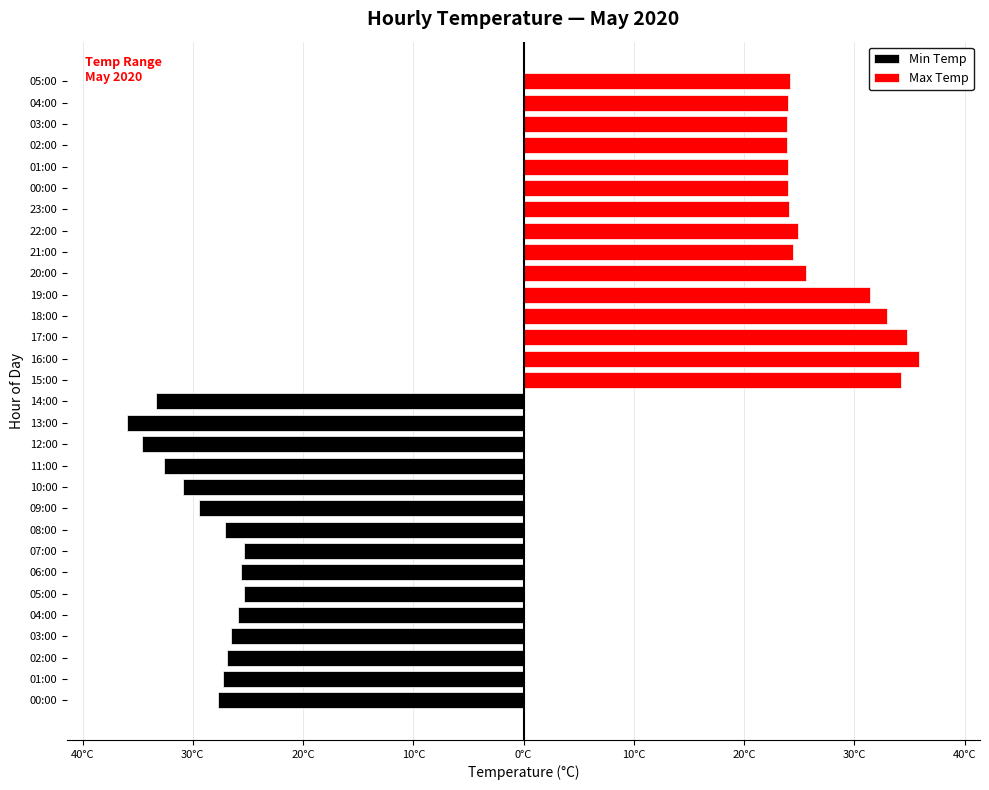

How many series are shown in this chart?

2